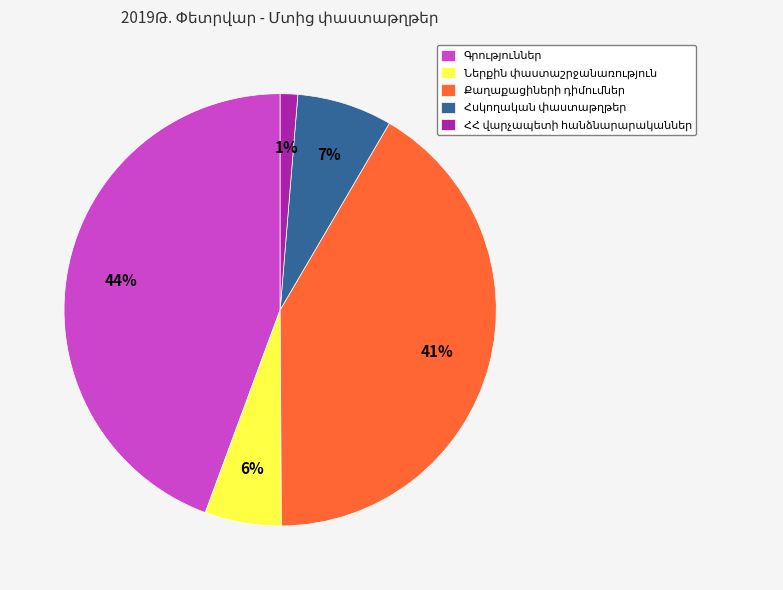

Is there a majority slice in this chart?

No